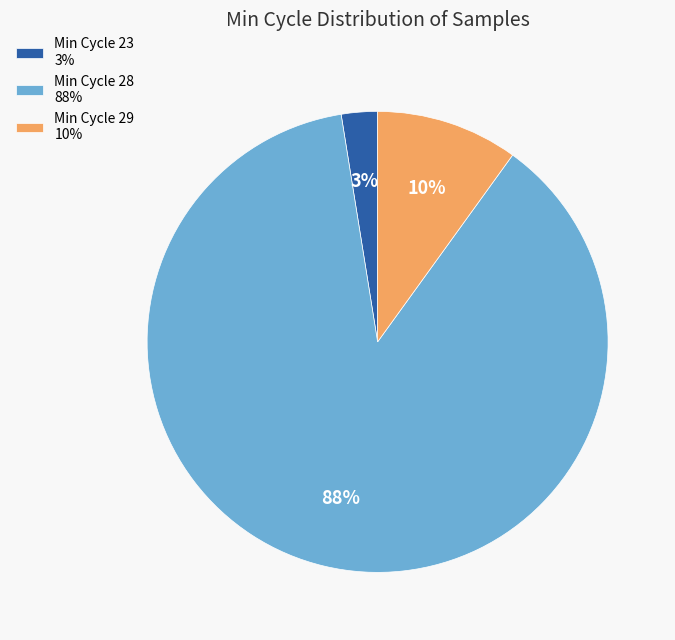

To the nearest percent, what percentage of the pie is Min Cycle 29 10%?

10%